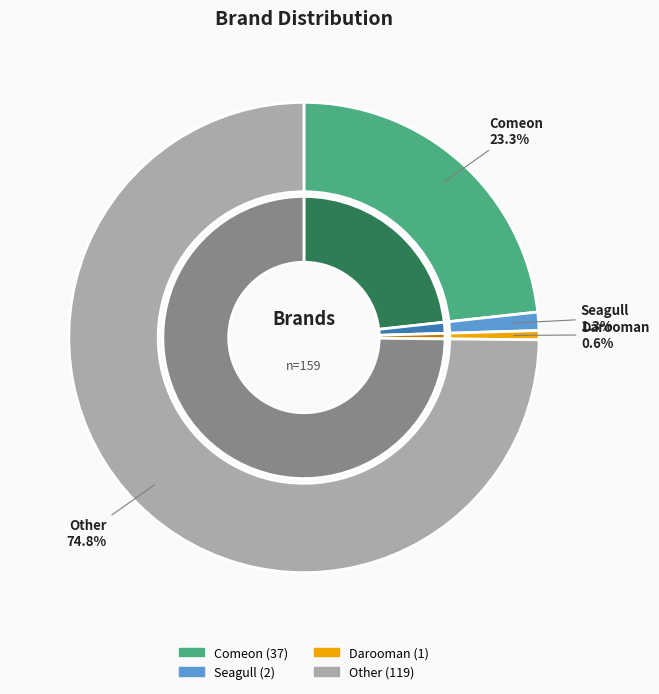

What is the change in value from Comeon to Seagull?

-35